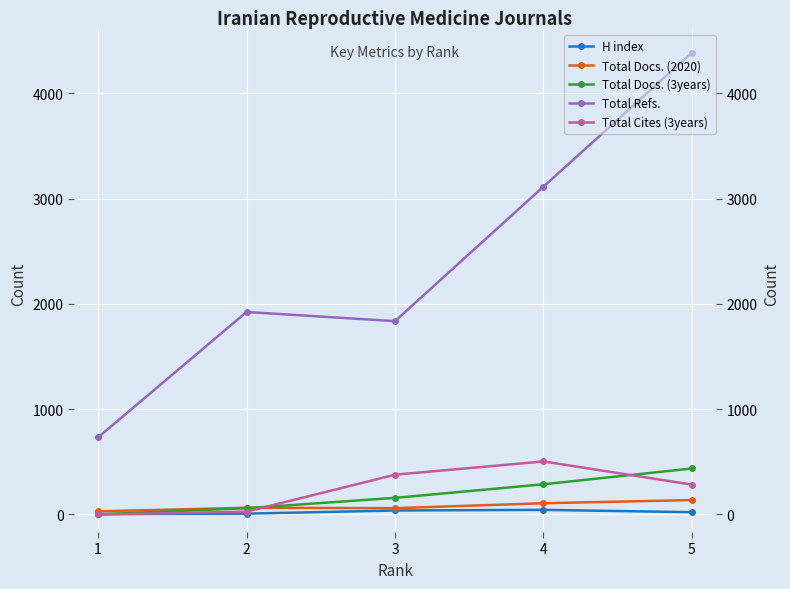

True or false: H index and Total Docs. (3years) intersect in this chart.

True